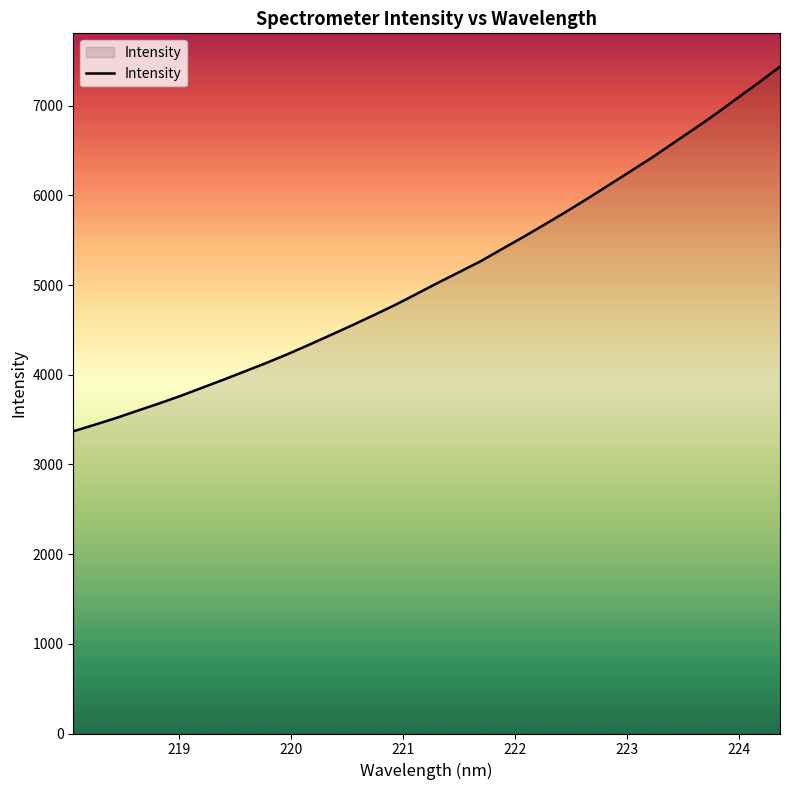

How many lines are shown in the chart?

1